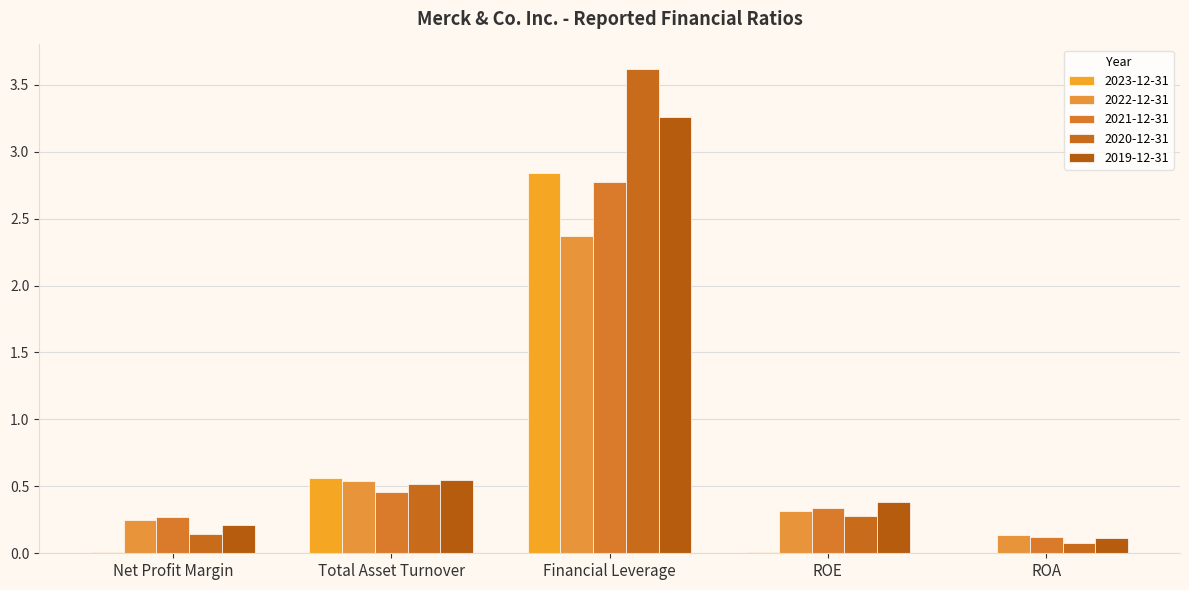

Is the value of 2021-12-31 at Net Profit Margin greater than the value of 2022-12-31 at ROA?

Yes